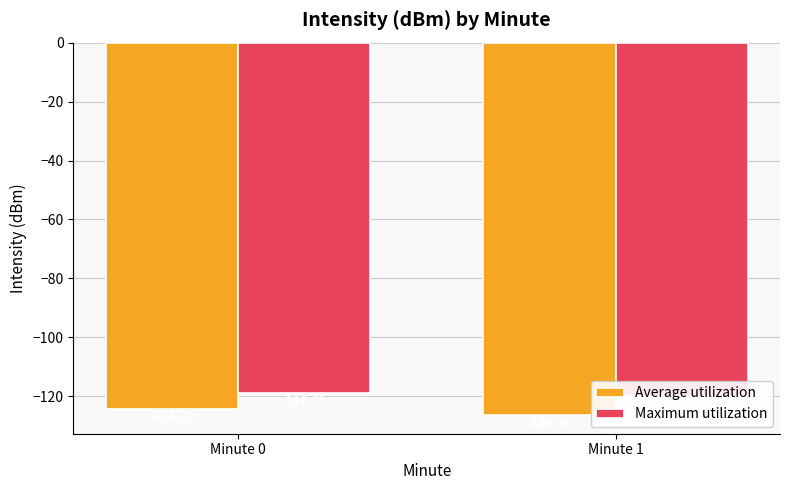

List the series in order of their peak value, highest first.

Maximum utilization, Average utilization